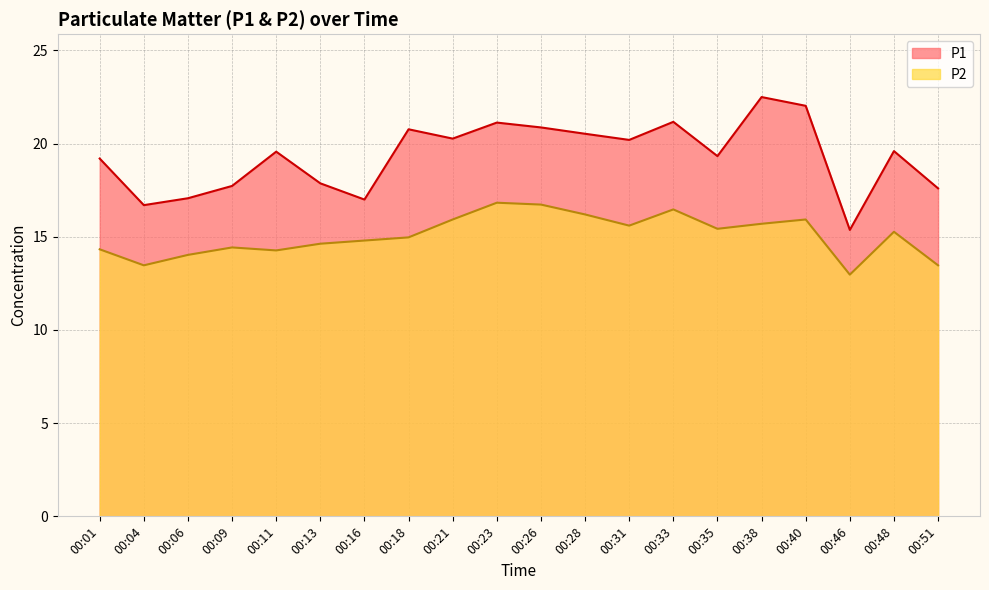

Rank the categories by P1 value from lowest to highest.

00:46, 00:04, 00:16, 00:06, 00:51, 00:09, 00:13, 00:01, 00:35, 00:11, 00:48, 00:31, 00:21, 00:28, 00:18, 00:26, 00:23, 00:33, 00:40, 00:38